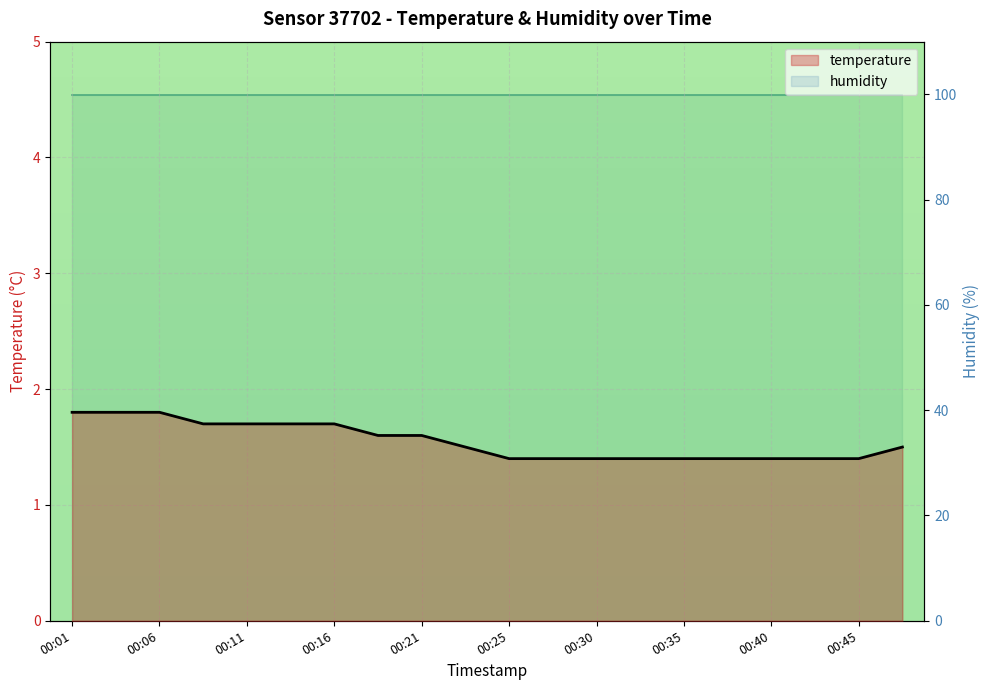

At how many categories does at least one series exceed 20?

20